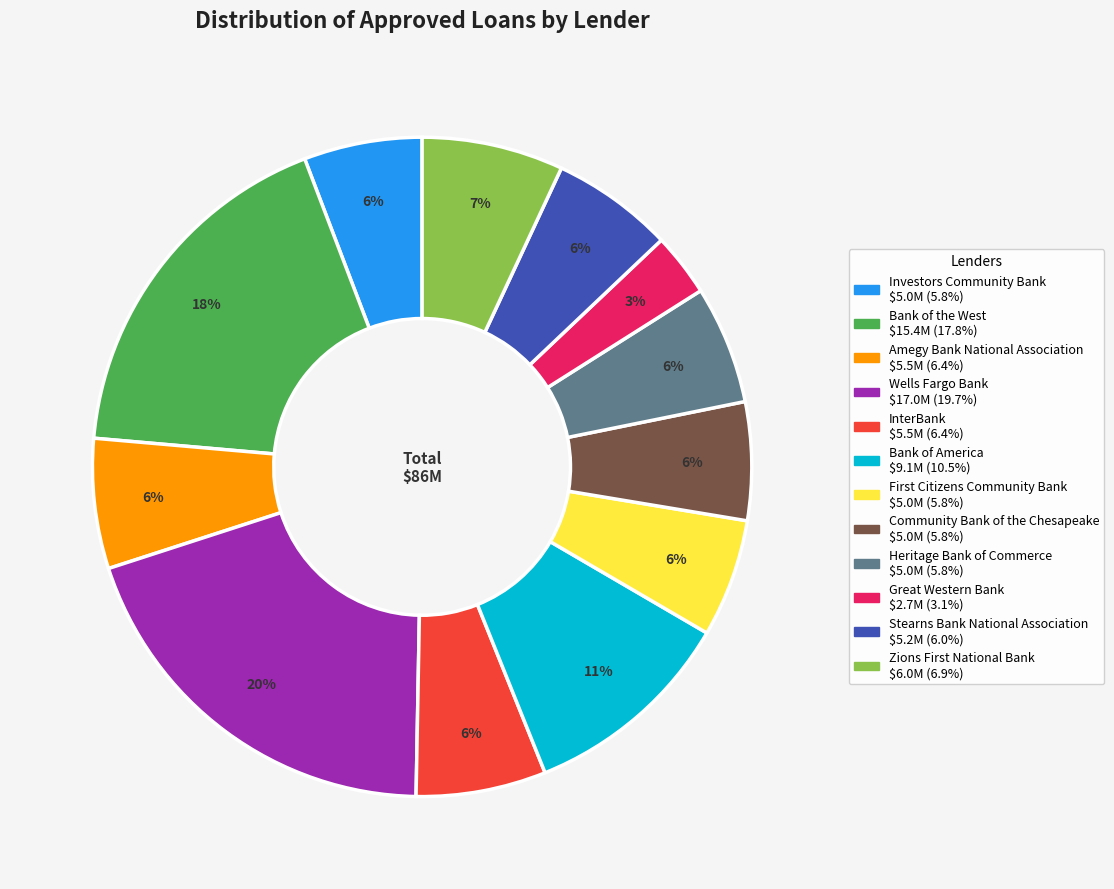

To the nearest percent, what percentage of the pie is Stearns Bank National Association?

6%